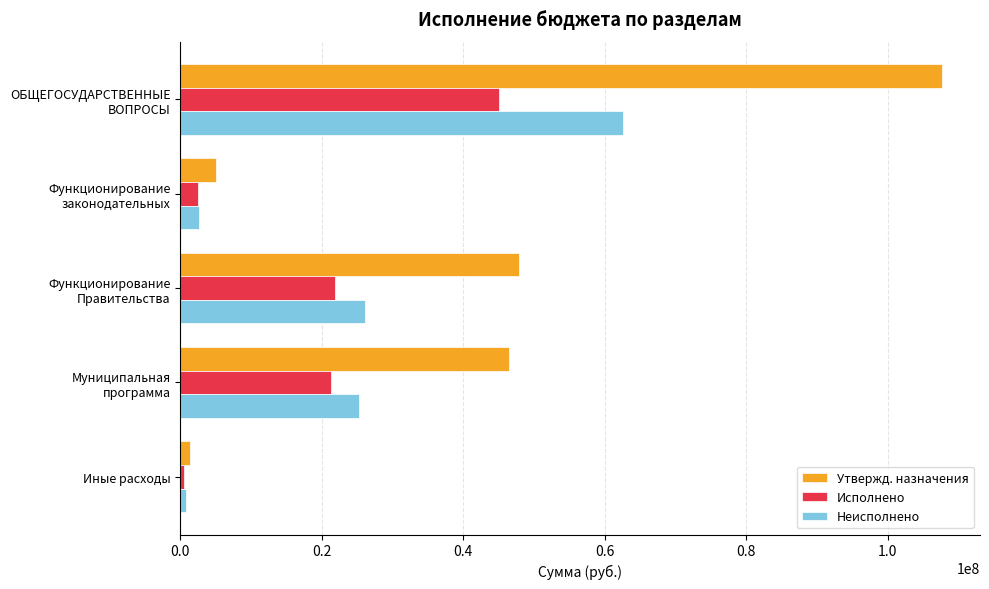

Which series has the largest total across all categories?

Утвержд. назначения